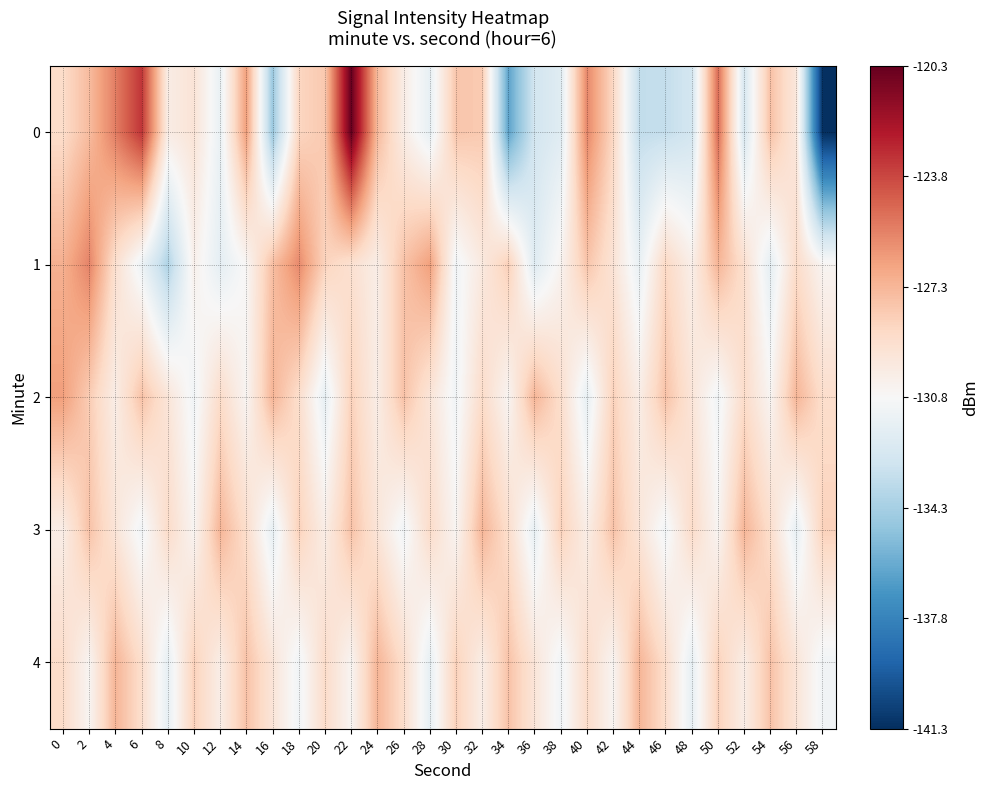

At which category is the sum across all series the highest?

22